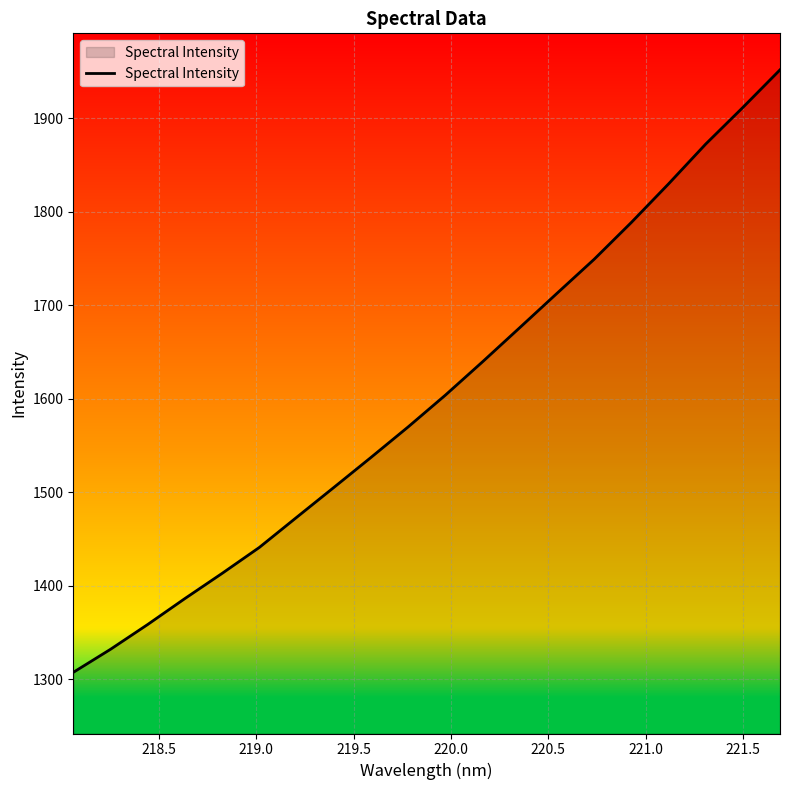

How many values are below 1603?

10